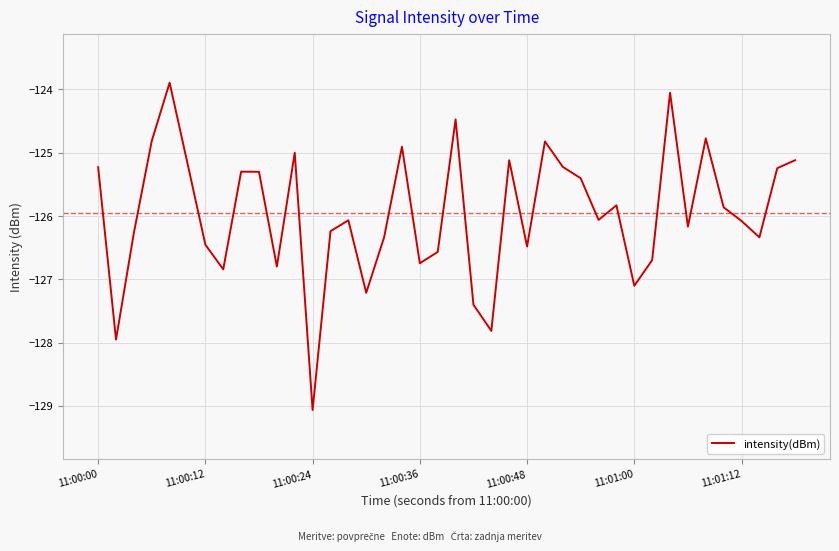

What is the minimum value shown in the chart?

-129.1